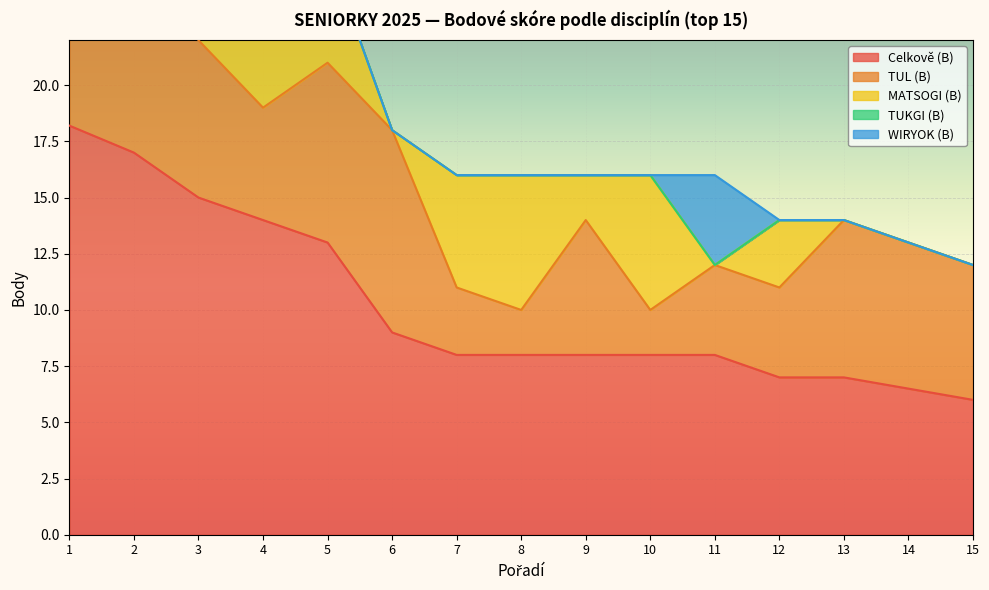

Which label corresponds to the largest value in the chart?

1